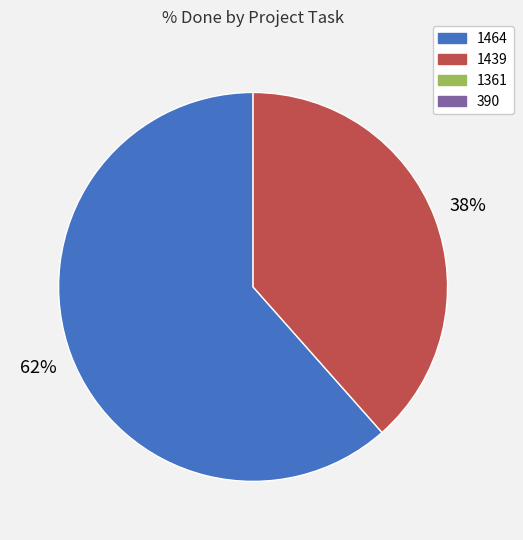

To the nearest percent, what is the average slice percentage?

50%